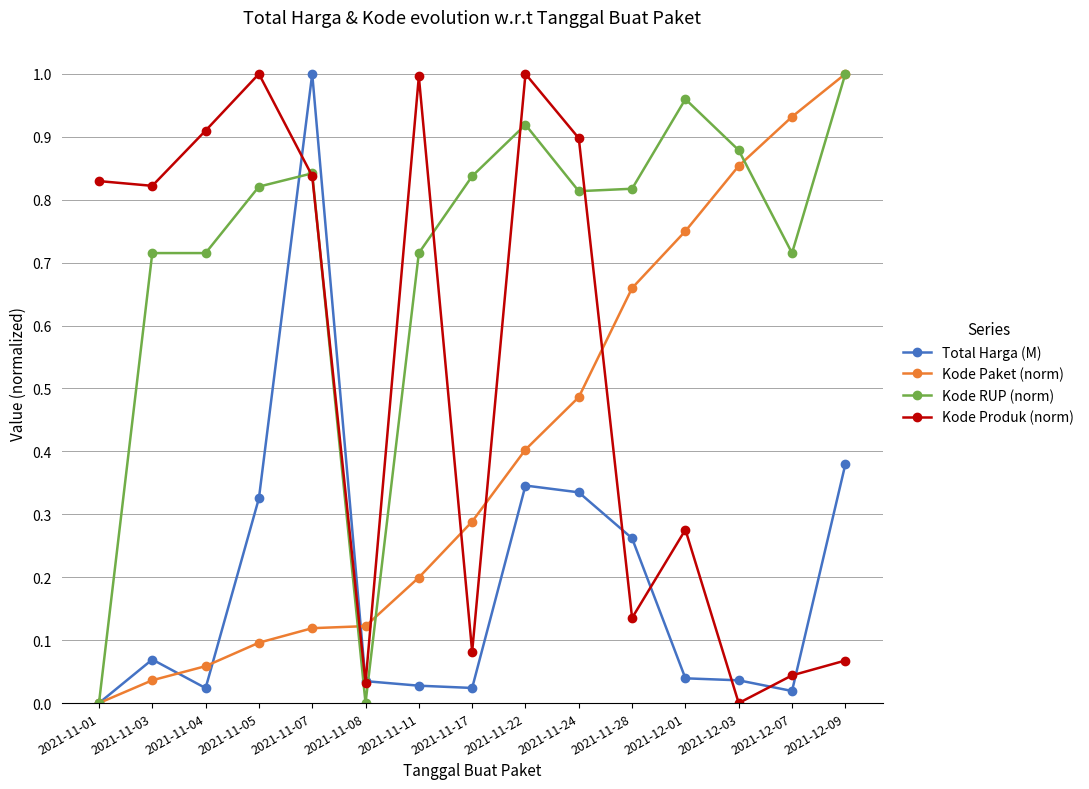

At which category is the sum across all series the highest?

2021-11-07